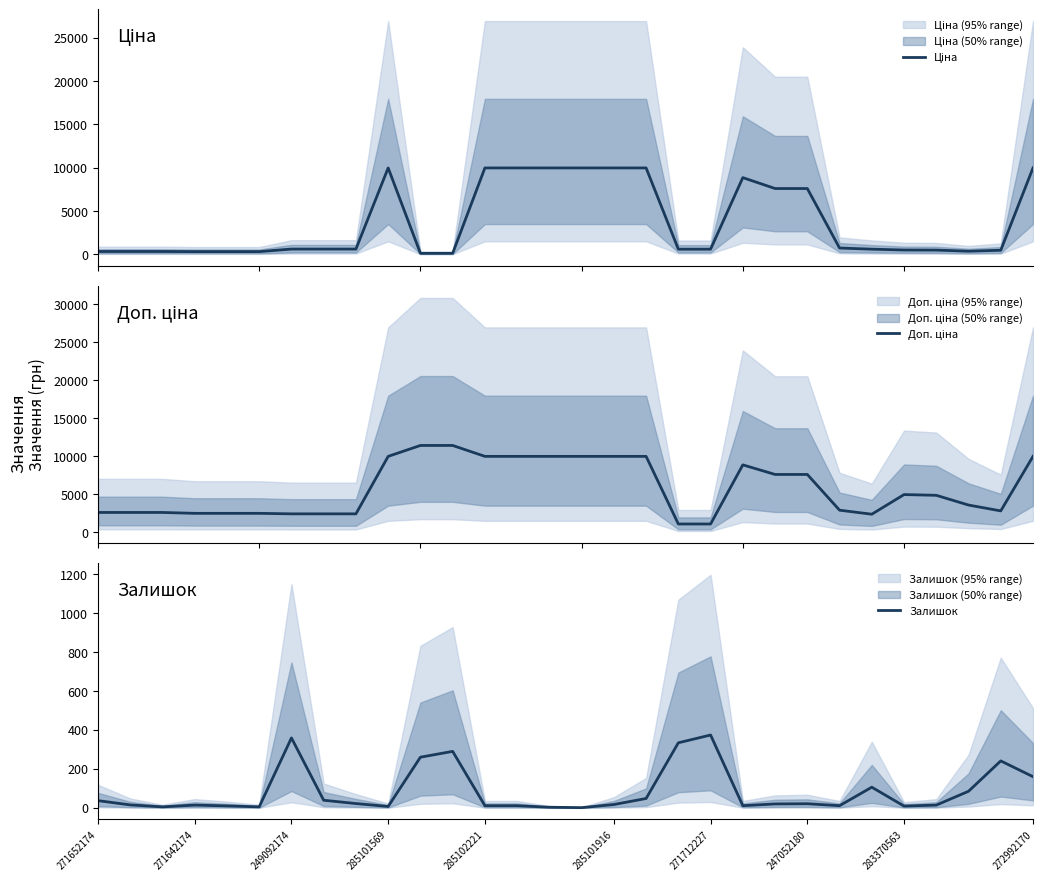

How many lines are shown in the chart?

3